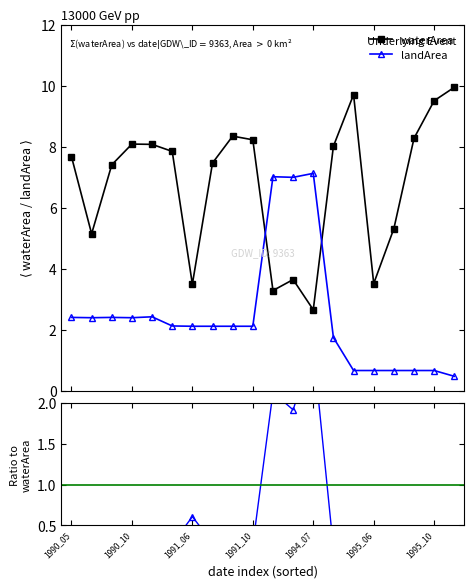

The value of landArea at 1990_05 is 2.4. True or false?

True